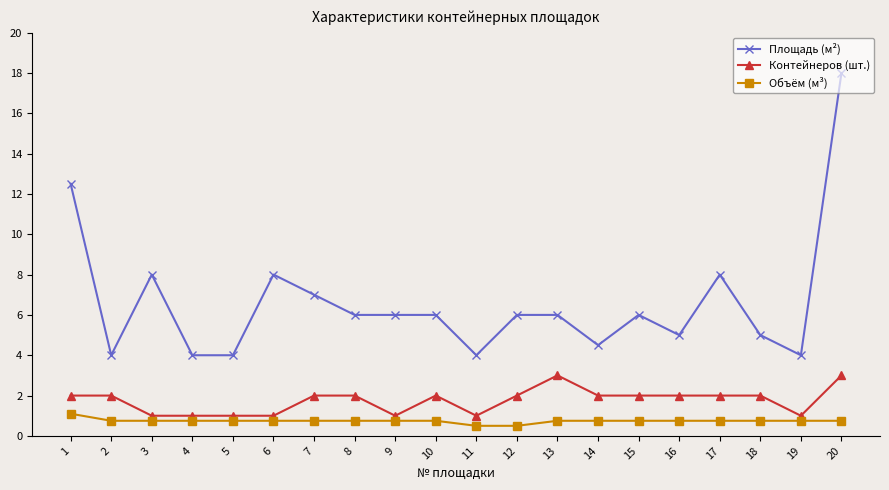

Reading left to right, what are all the values shown in this chart?

Площадь (м²): 12.5	4.0	8.0	4.0	4.0	8.0	7.0	6.0	6.0	6.0	4.0	6.0	6.0	4.5	6.0	5.0	8.0	5.0	4.0	18.0
Контейнеров (шт.): 2.0	2.0	1.0	1.0	1.0	1.0	2.0	2.0	1.0	2.0	1.0	2.0	3.0	2.0	2.0	2.0	2.0	2.0	1.0	3.0
Объём (м³): 1.1	0.8	0.8	0.8	0.8	0.8	0.8	0.8	0.8	0.8	0.5	0.5	0.8	0.8	0.8	0.8	0.8	0.8	0.8	0.8